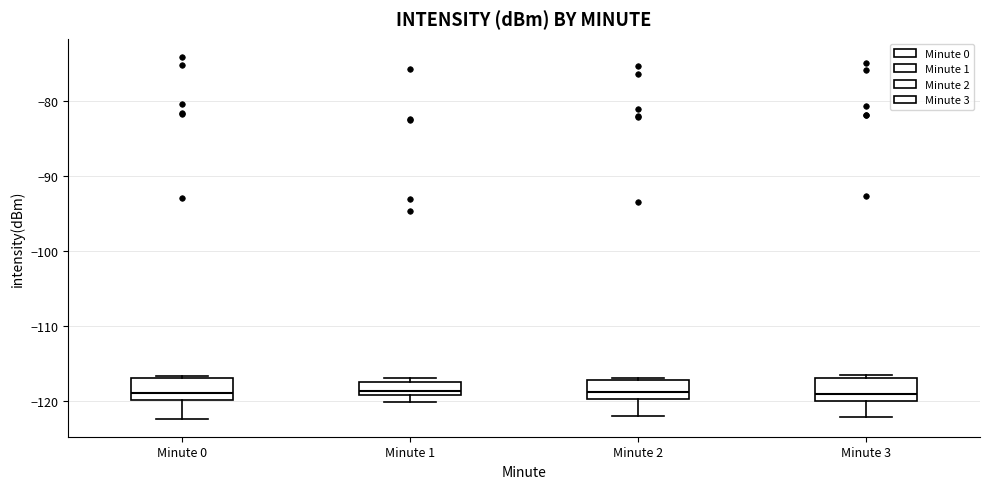

Reading left to right, read every box against the y-axis: the position of its median line, the range the box covers, and the ends of its whiskers. The values are not printed on the chart, so give them approximately, as read against the axis.

Minute 0: median -119, box -120 to -117, whiskers -122 to -117 (just above the box's upper edge)
Minute 1: median -119 (just above the box's lower edge), box -119 to -117, whiskers -120 to -117 (just above the box's upper edge)
Minute 2: median -119, box -120 to -117, whiskers -122 to -117 (just above the box's upper edge)
Minute 3: median -119, box -120 to -117, whiskers -122 to -116